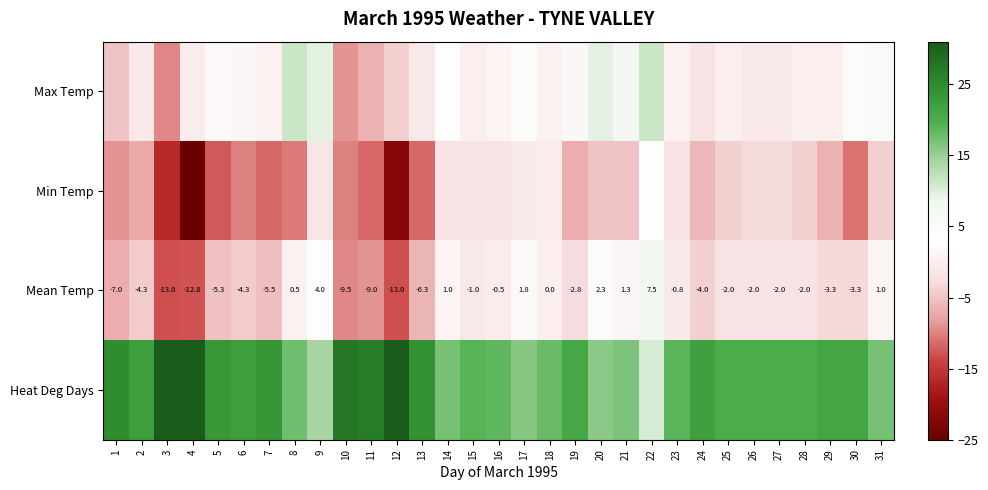

The Mean Temp series shows 1.3 at 21. True or false?

True